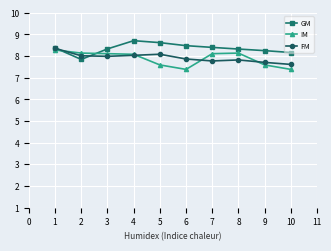

Which series has the largest total across all categories?

GM